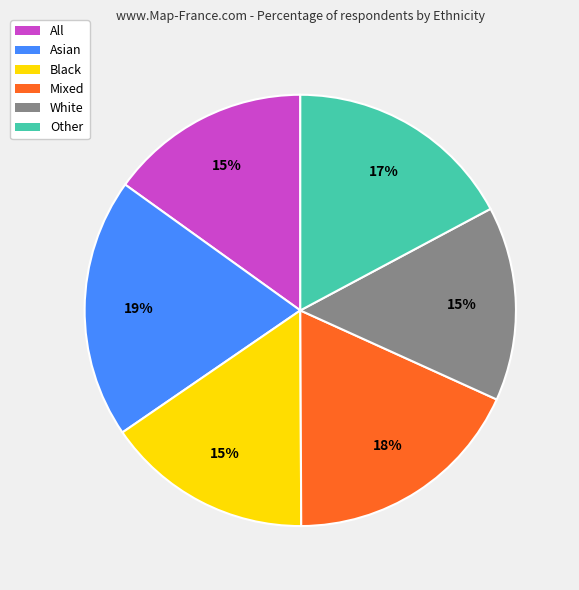

To the nearest percent, what is the average slice percentage?

17%